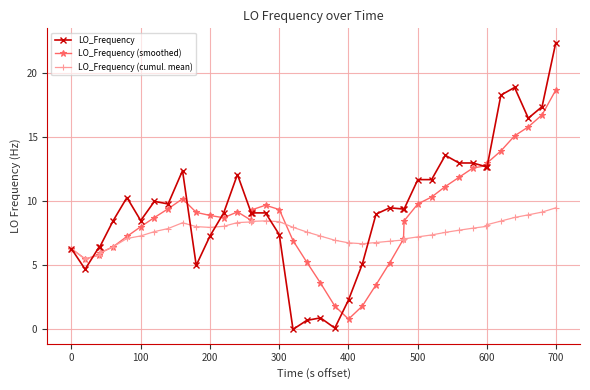

What is the value of the LO_Frequency (smoothed) point at the 16th from the left?

9.3